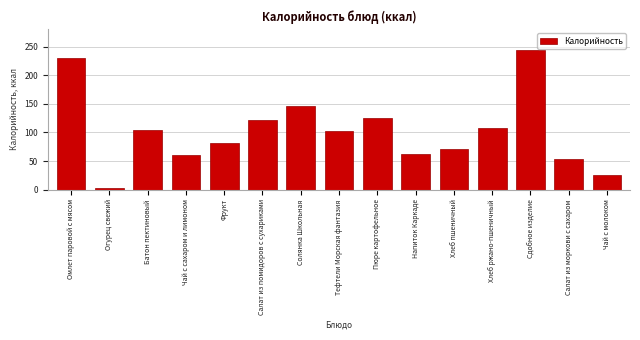

What is the difference between the maximum and minimum values?

240.9